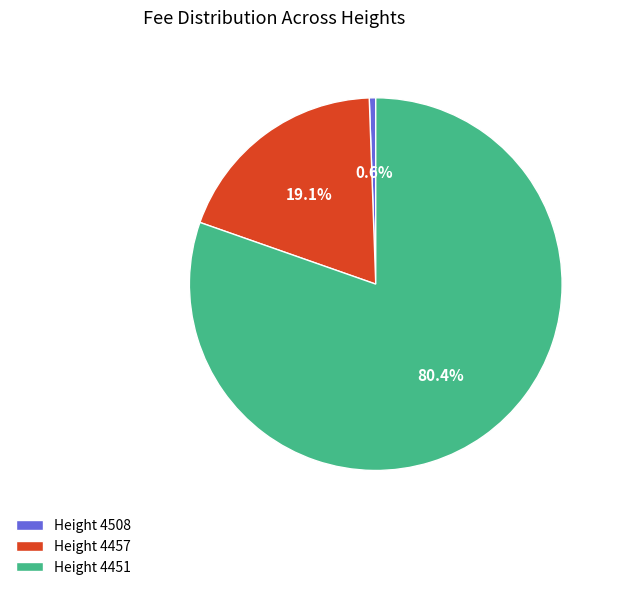

Which category has the smallest portion of the pie?

Height 4508